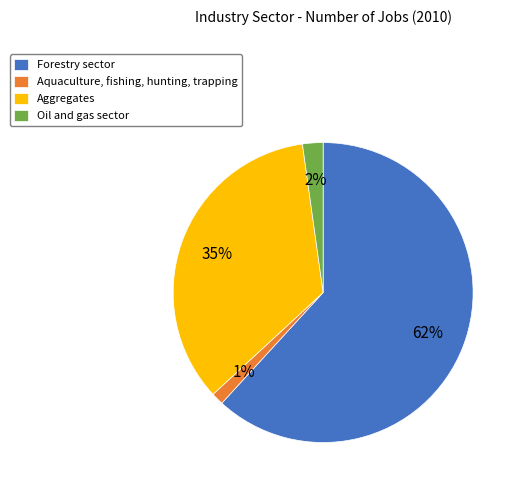

Does Forestry sector represent more than half of the total?

Yes